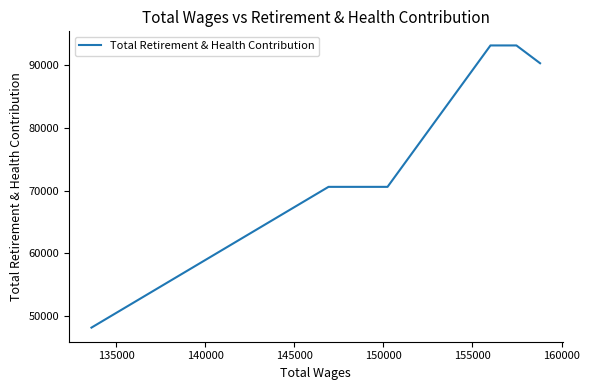

True or false: there are more than 1 points higher than both neighbors.

False